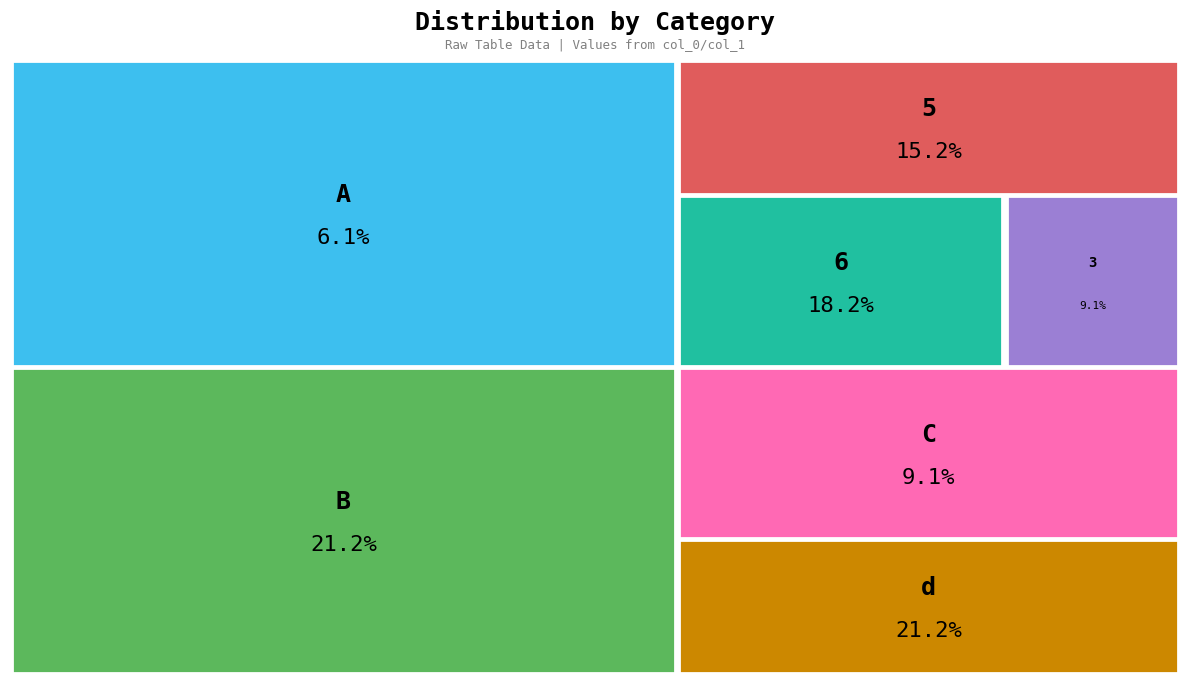

To the nearest percent, what is the difference between the col_1_6 and col_1_3 slice percentages?

9%